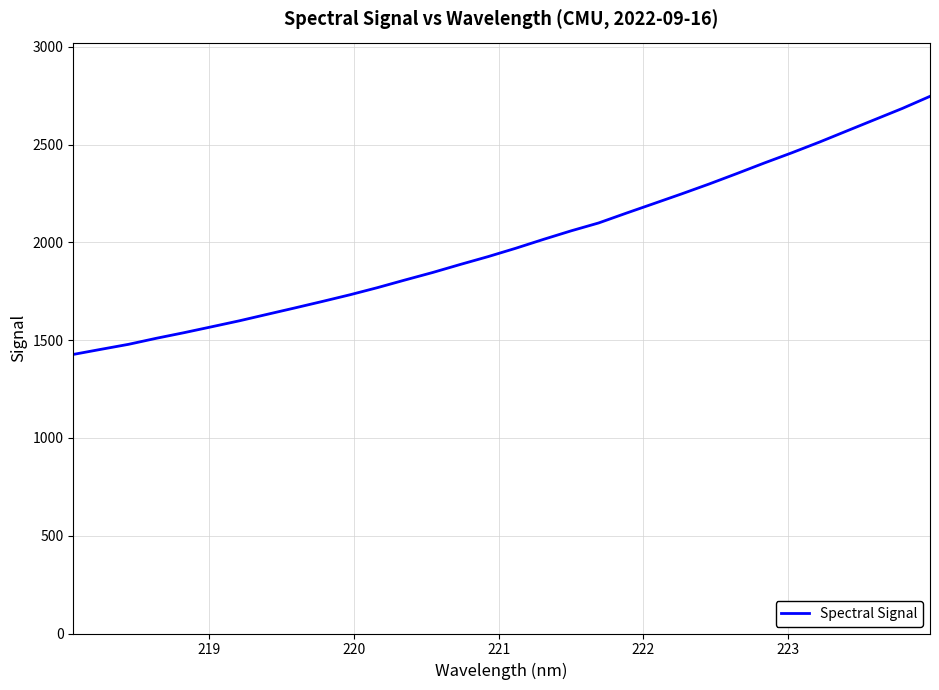

What is the greatest value displayed?

2747.4